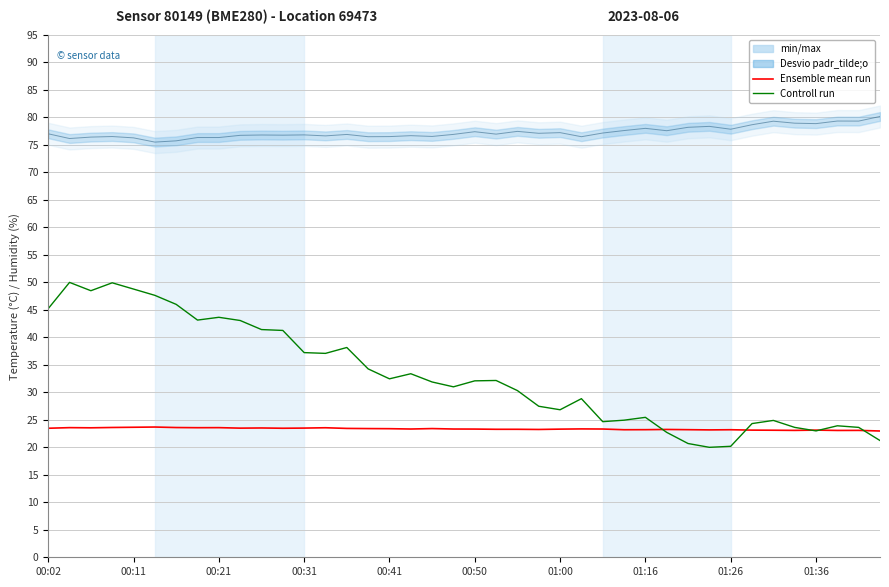

The value of Ensemble mean run at 00:21 is 38.8. True or false?

False